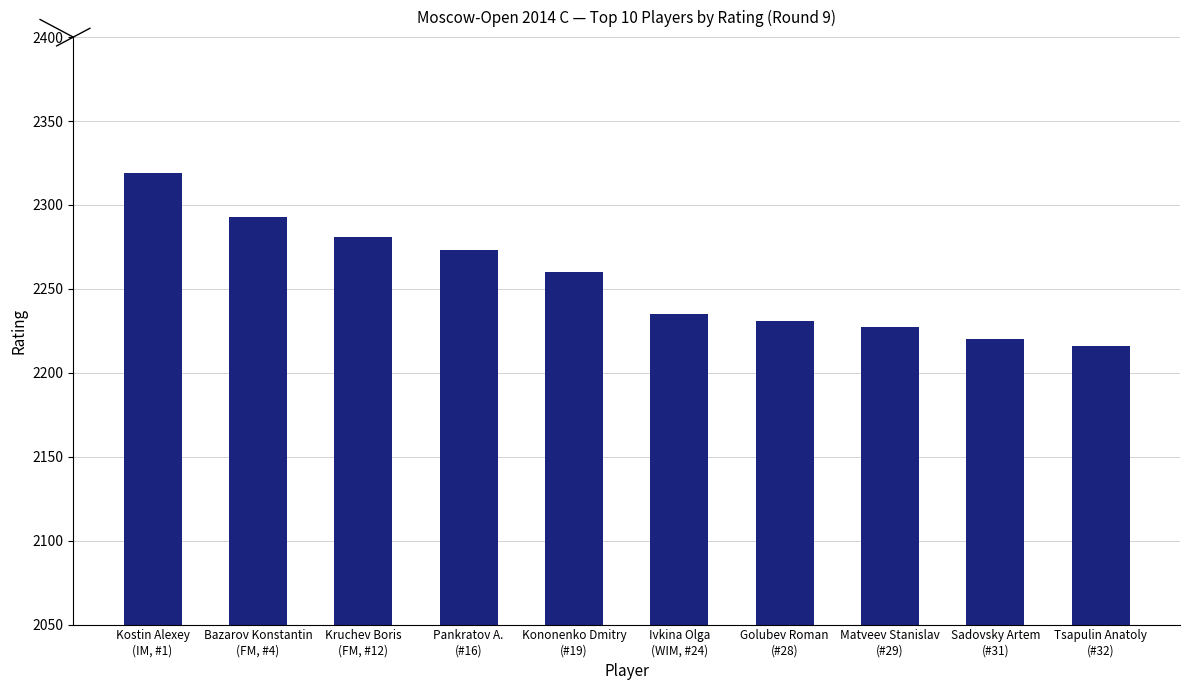

What is the label of the 2nd bar from the left?

Bazarov Konstantin
(FM, #4)